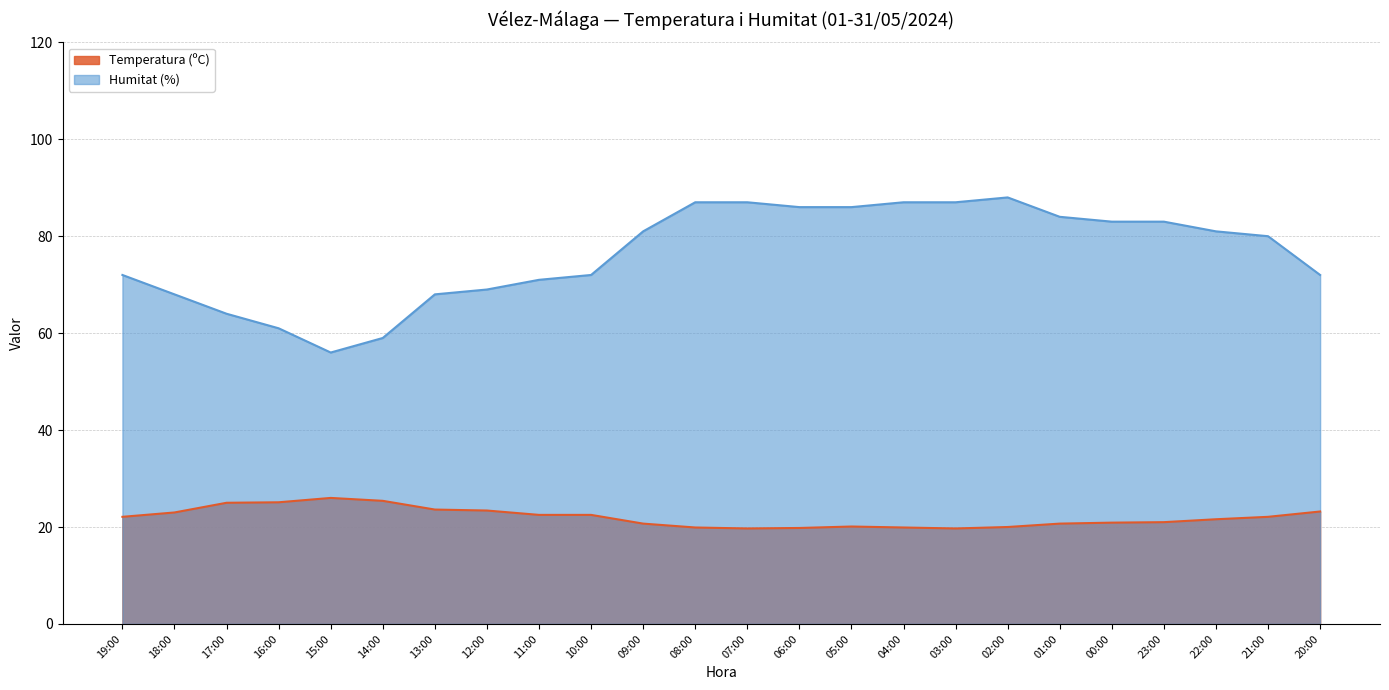

What is the label of the 22nd point from the left?

22:00